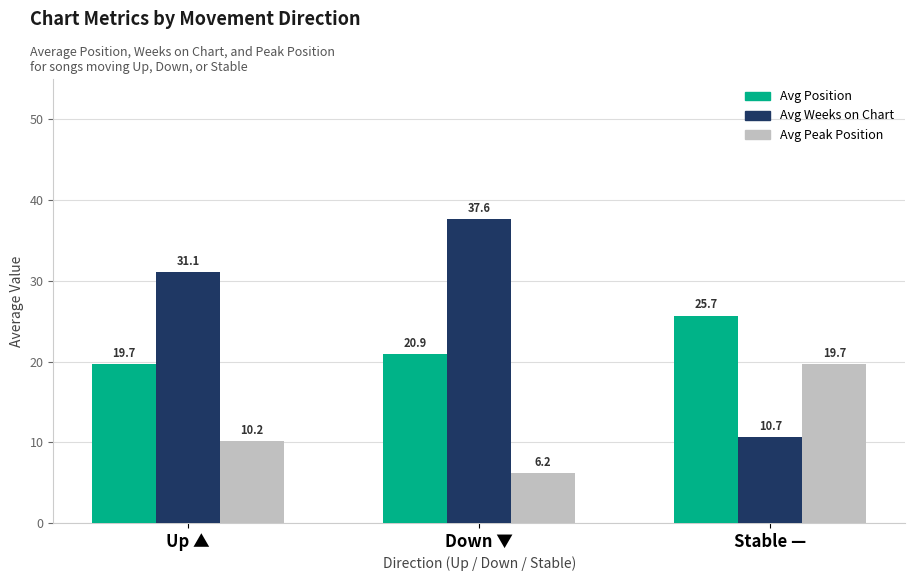

Are the bars horizontal?

No